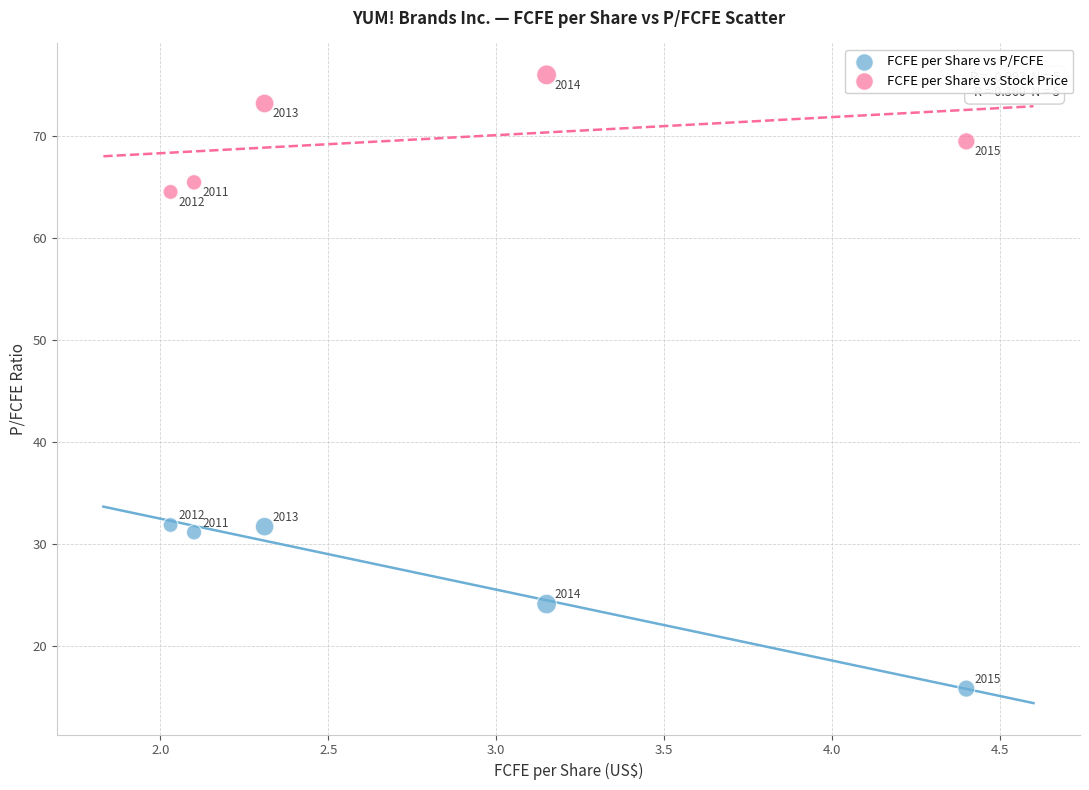

Across all data points, what is the average Y value?

48.4